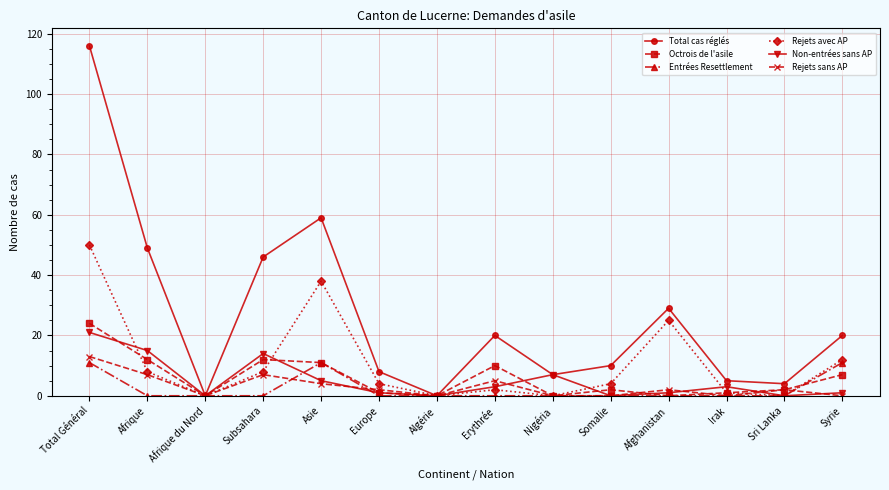

Which series has the largest total across all categories?

Total cas réglés